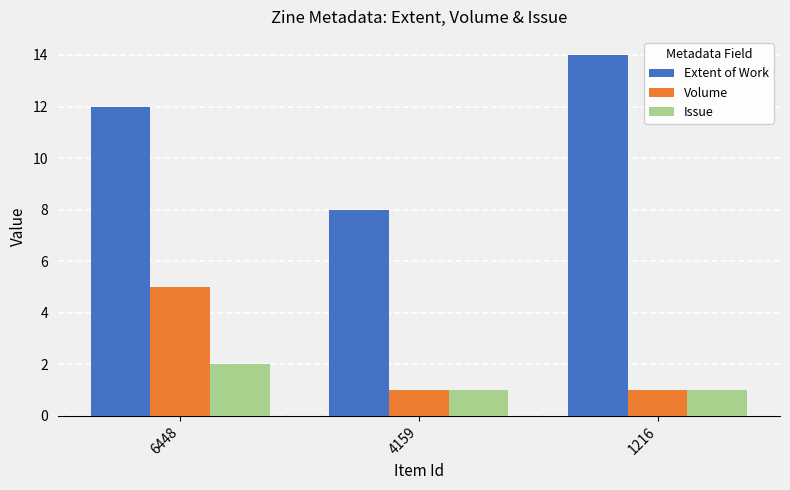

What is the difference between the maximum and second lowest values in the Extent of Work series?

2